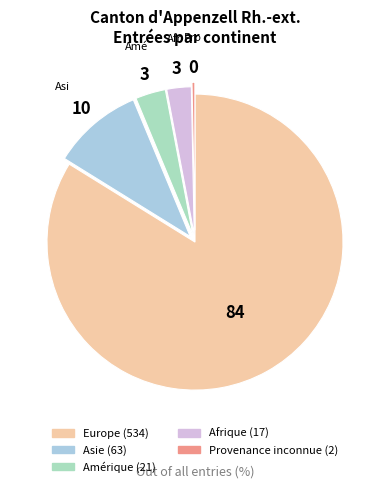

Does any single category account for the majority?

Yes